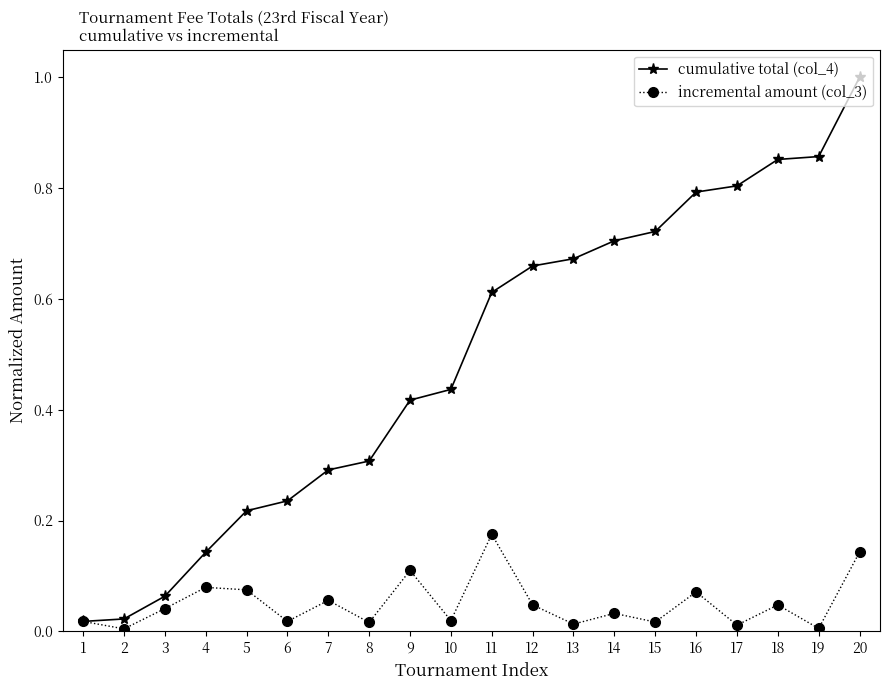

Which series has the largest total across all categories?

cumulative total (col_4)